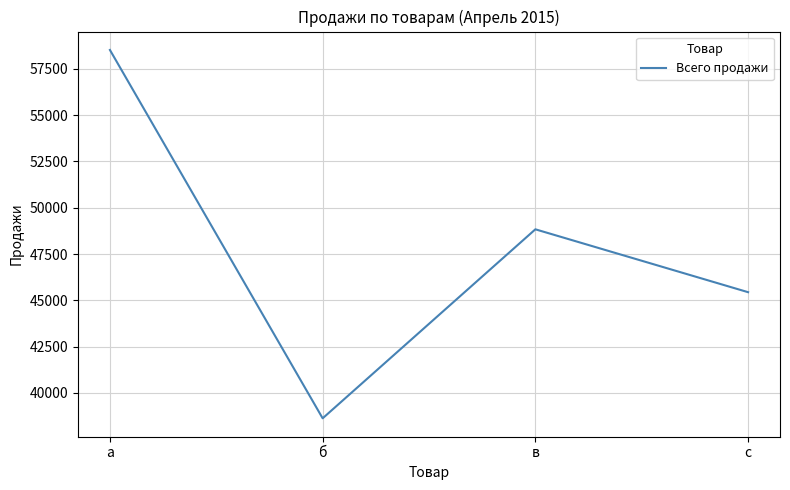

Does the chart display data point markers on the line(s)?

No